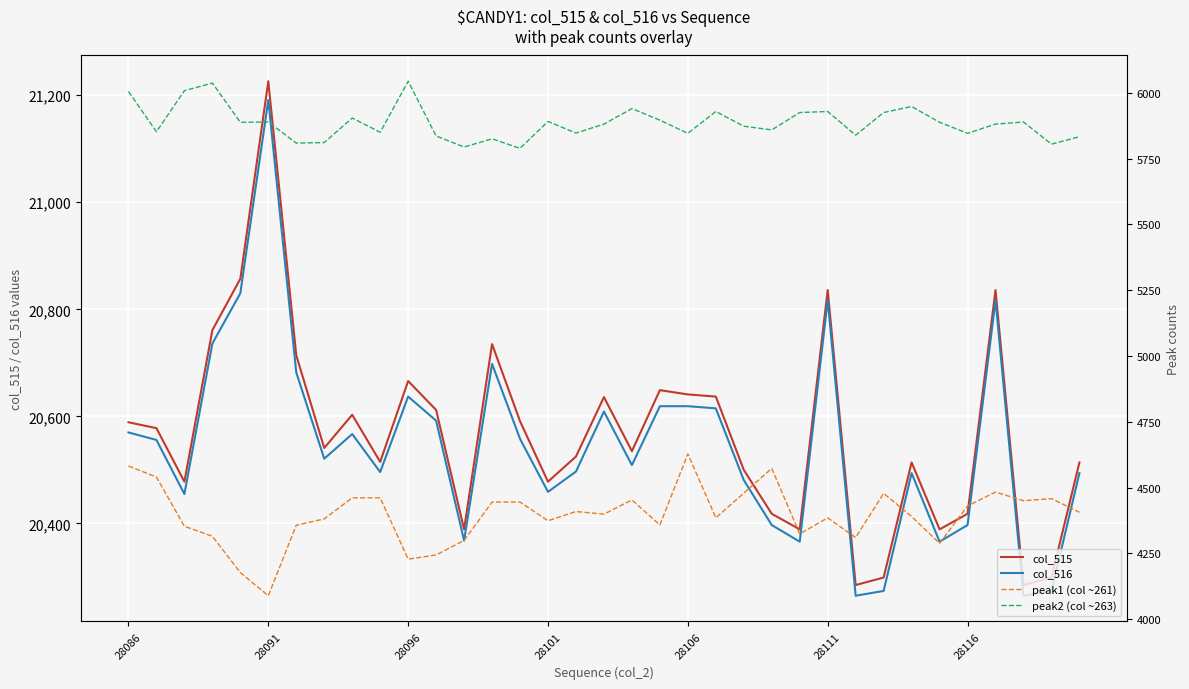

What is the spread (max minus min) of values at 27?

15821